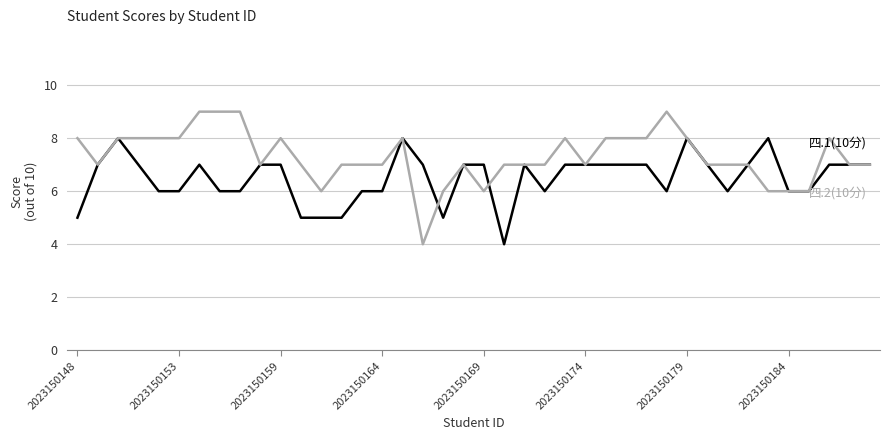

Does the chart have visible grid lines?

Yes